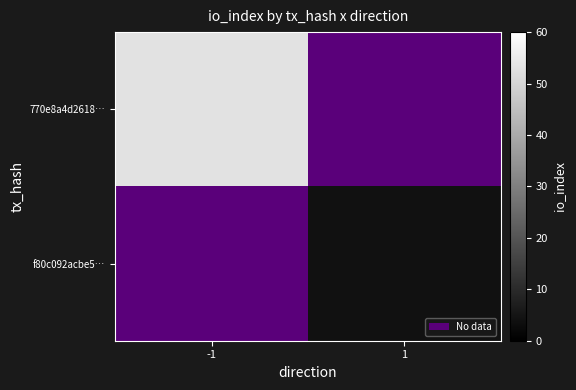

Which series has the widest spread of values?

770e8a4d2618…